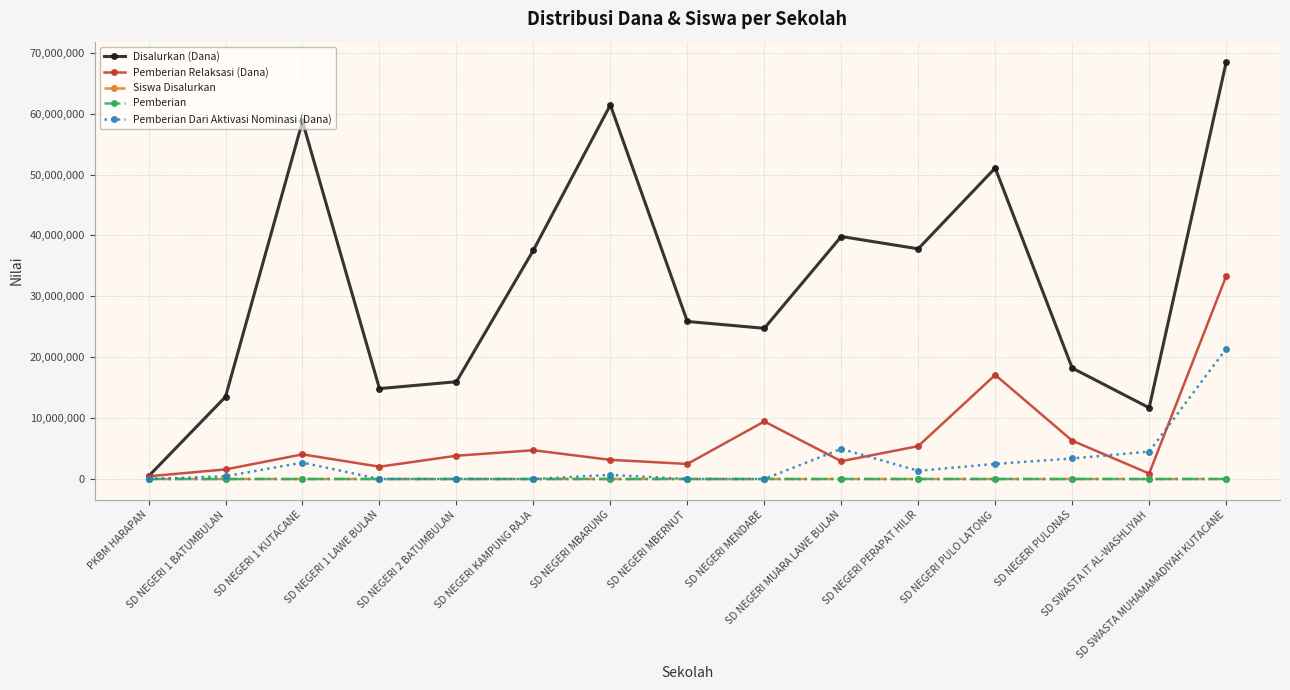

In Disalurkan (Dana), how many points are higher than both neighbors (excluding endpoints)?

4